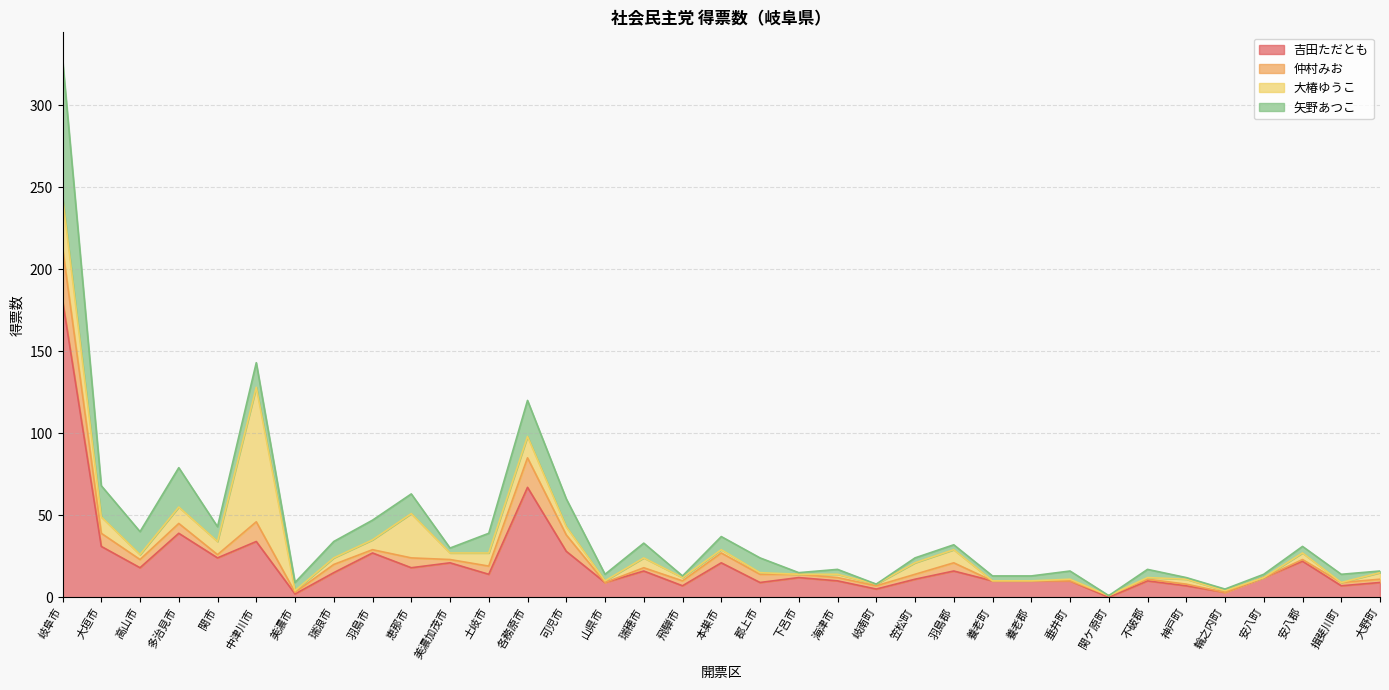

List the series in order of their peak value, highest first.

吉田ただとも, 矢野あつこ, 大椿ゆうこ, 仲村みお